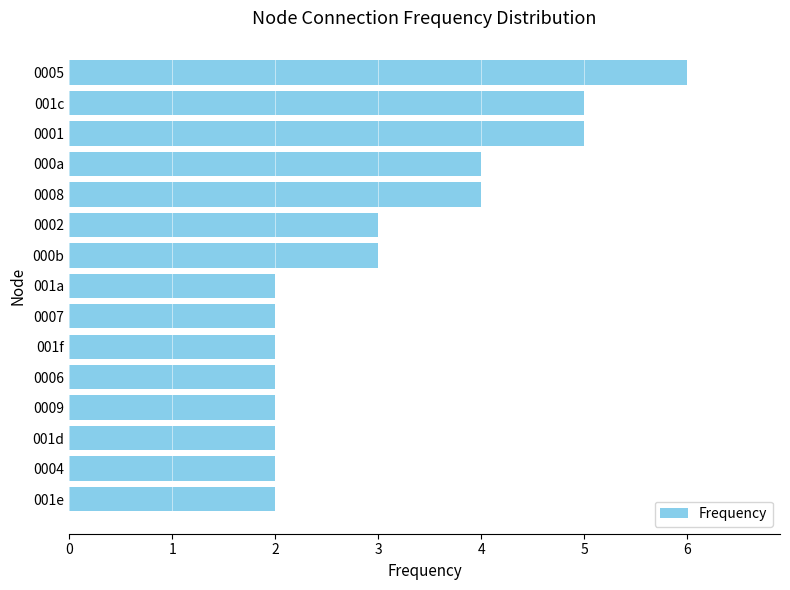

What is the change in value from 0006 to 0005?

+4